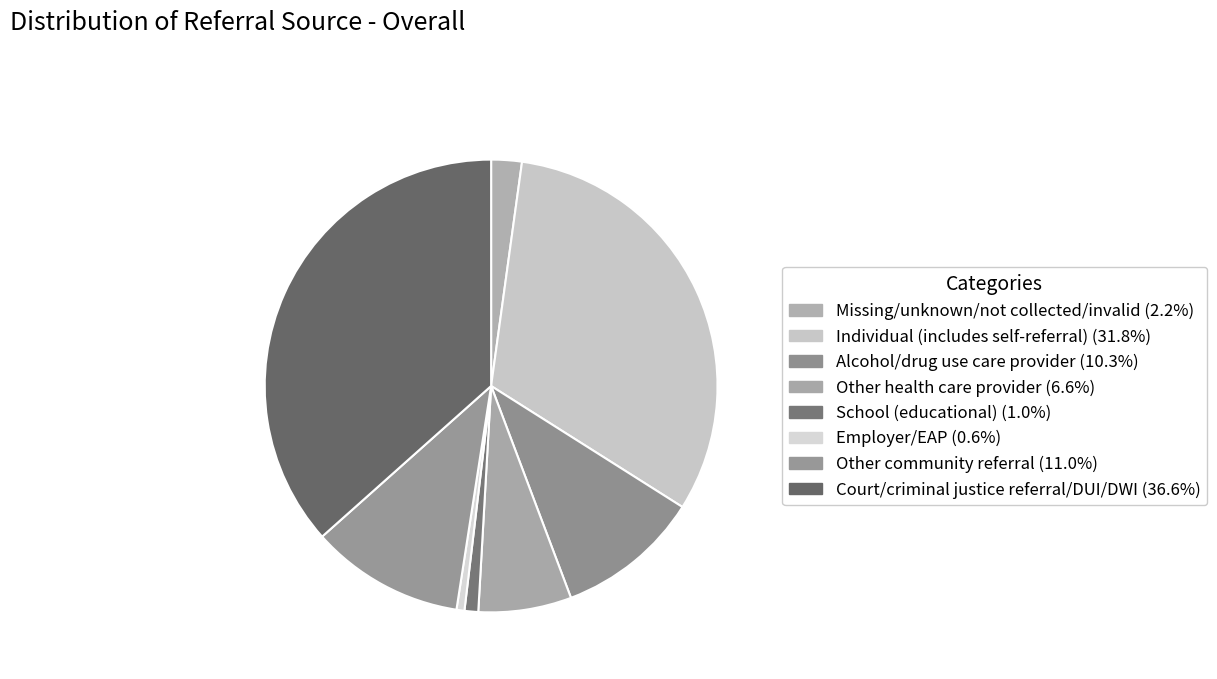

Is there any slice that represents more than half of the pie?

No